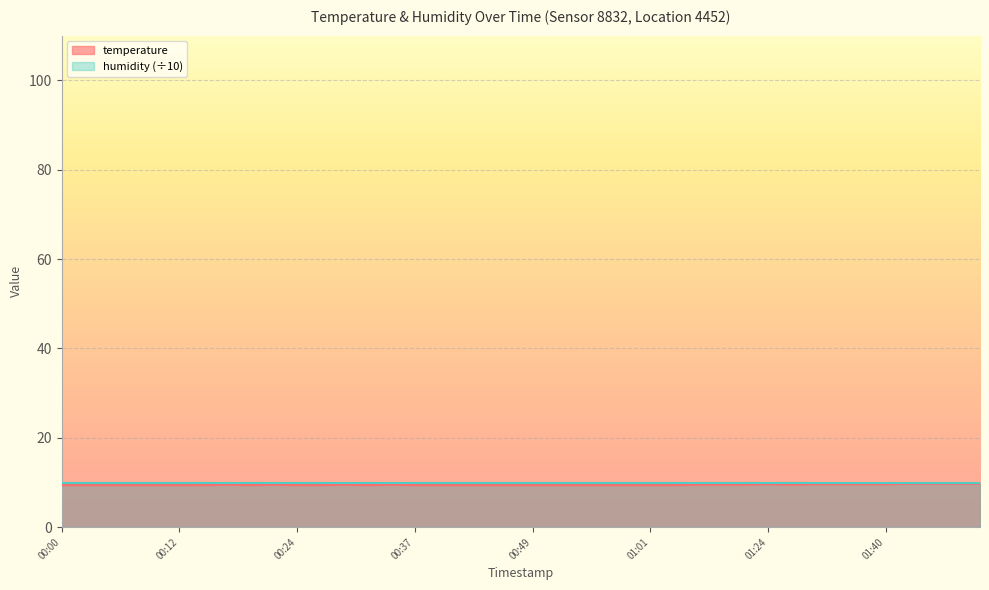

What is the label of the 39th point from the right?

00:02